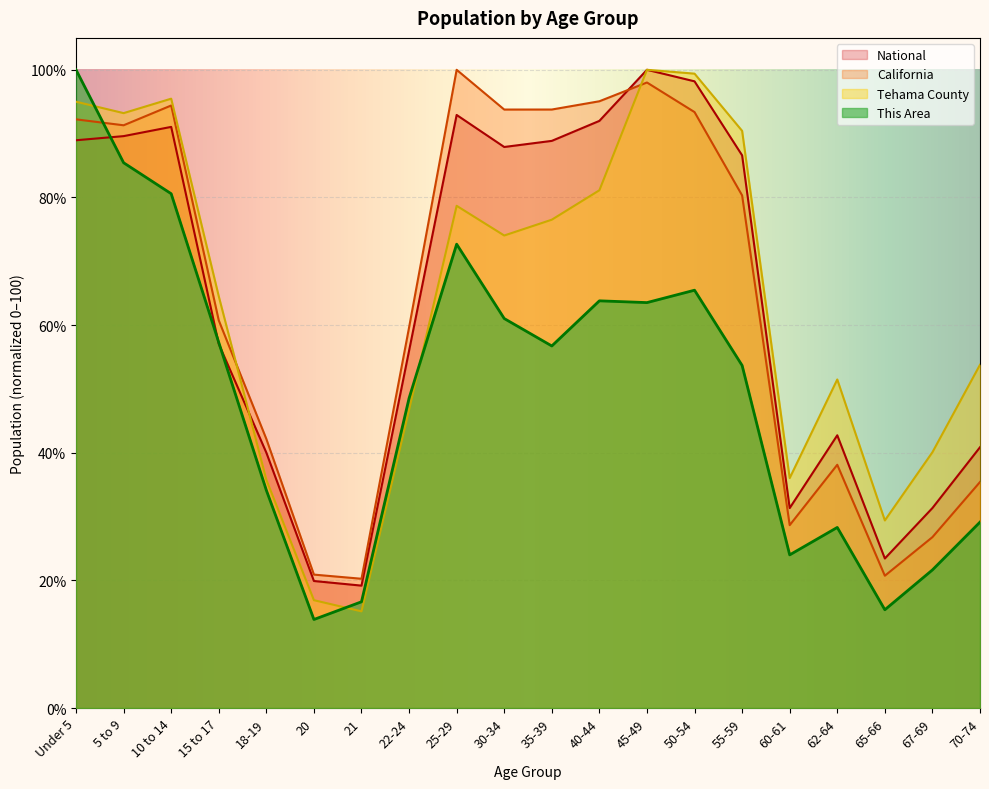

True or false: National has a value of 92.0 at 40-44.

True